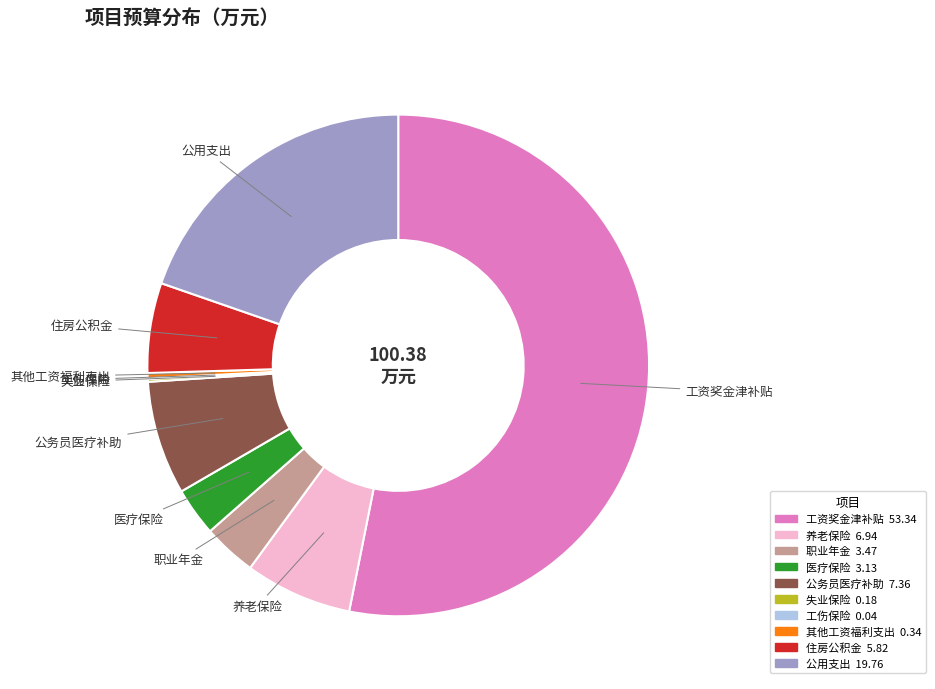

Which category has the biggest portion of the pie?

工资奖金津补贴